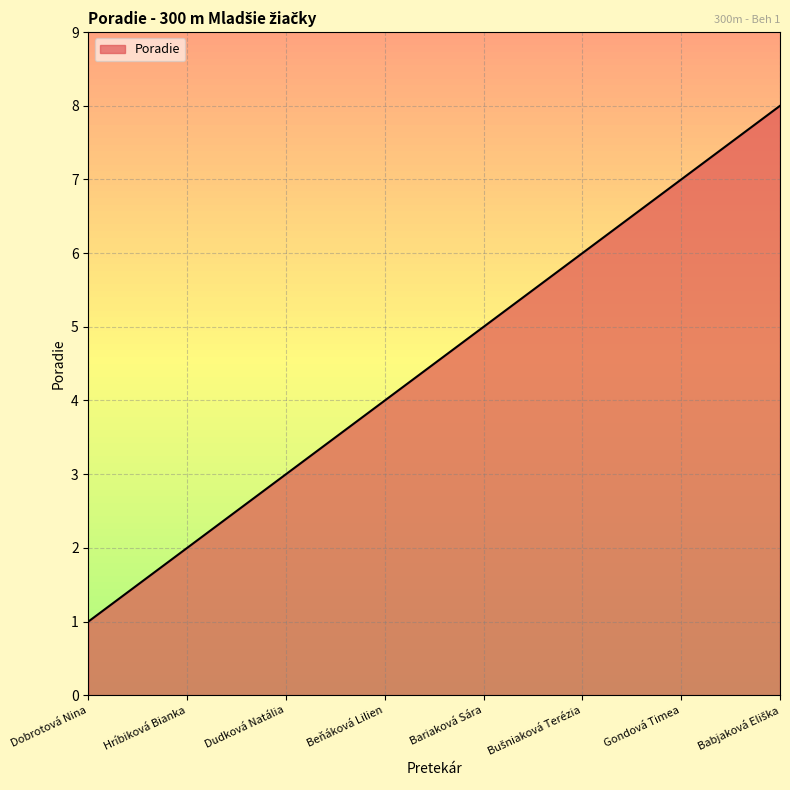

Count the values in the range 3 to 7.

5